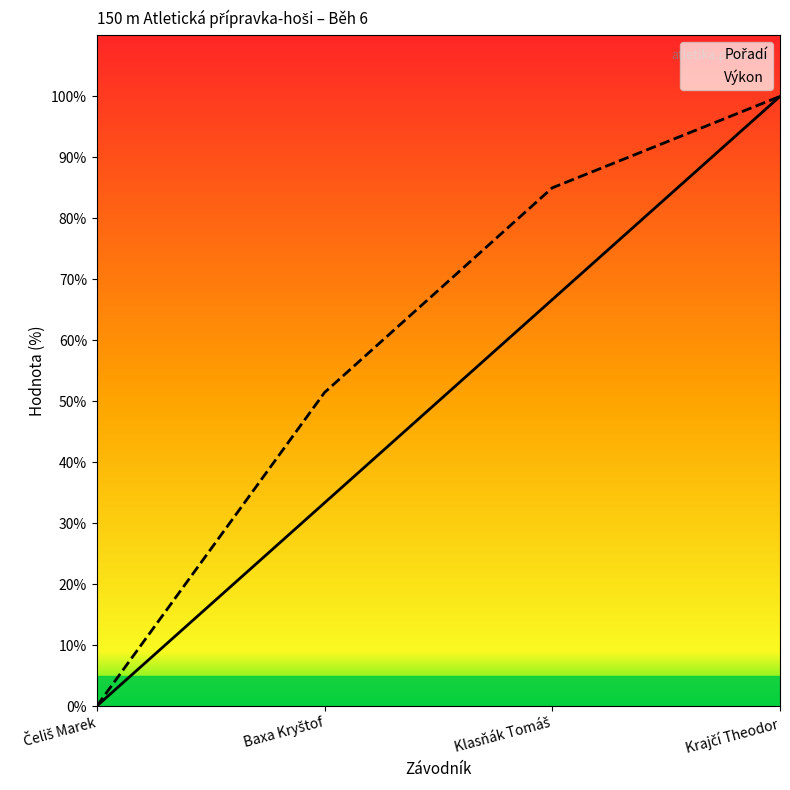

Is the value of Pořadí at Čeliš Marek greater than the value of Výkon at Čeliš Marek?

No